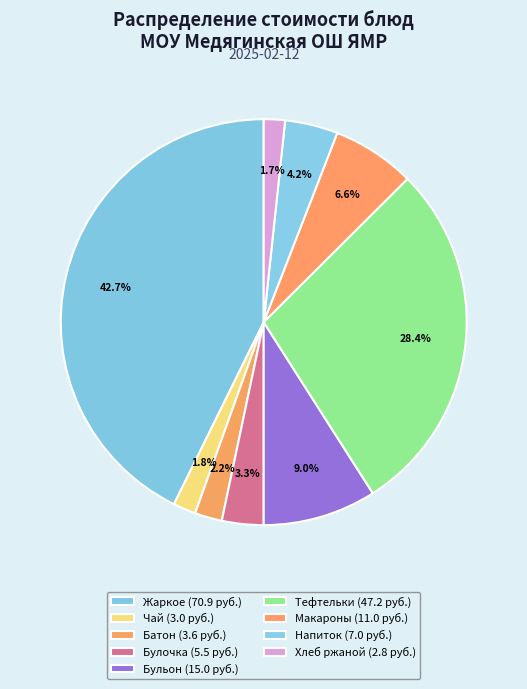

Is there any slice that represents more than half of the pie?

No